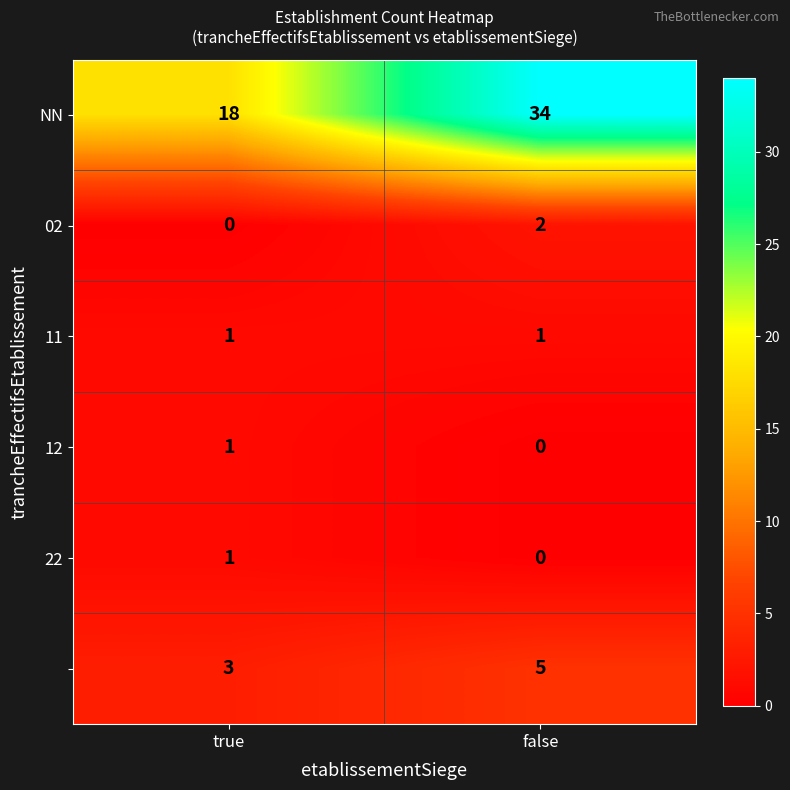

What is the spread (max minus min) of values at true?

18